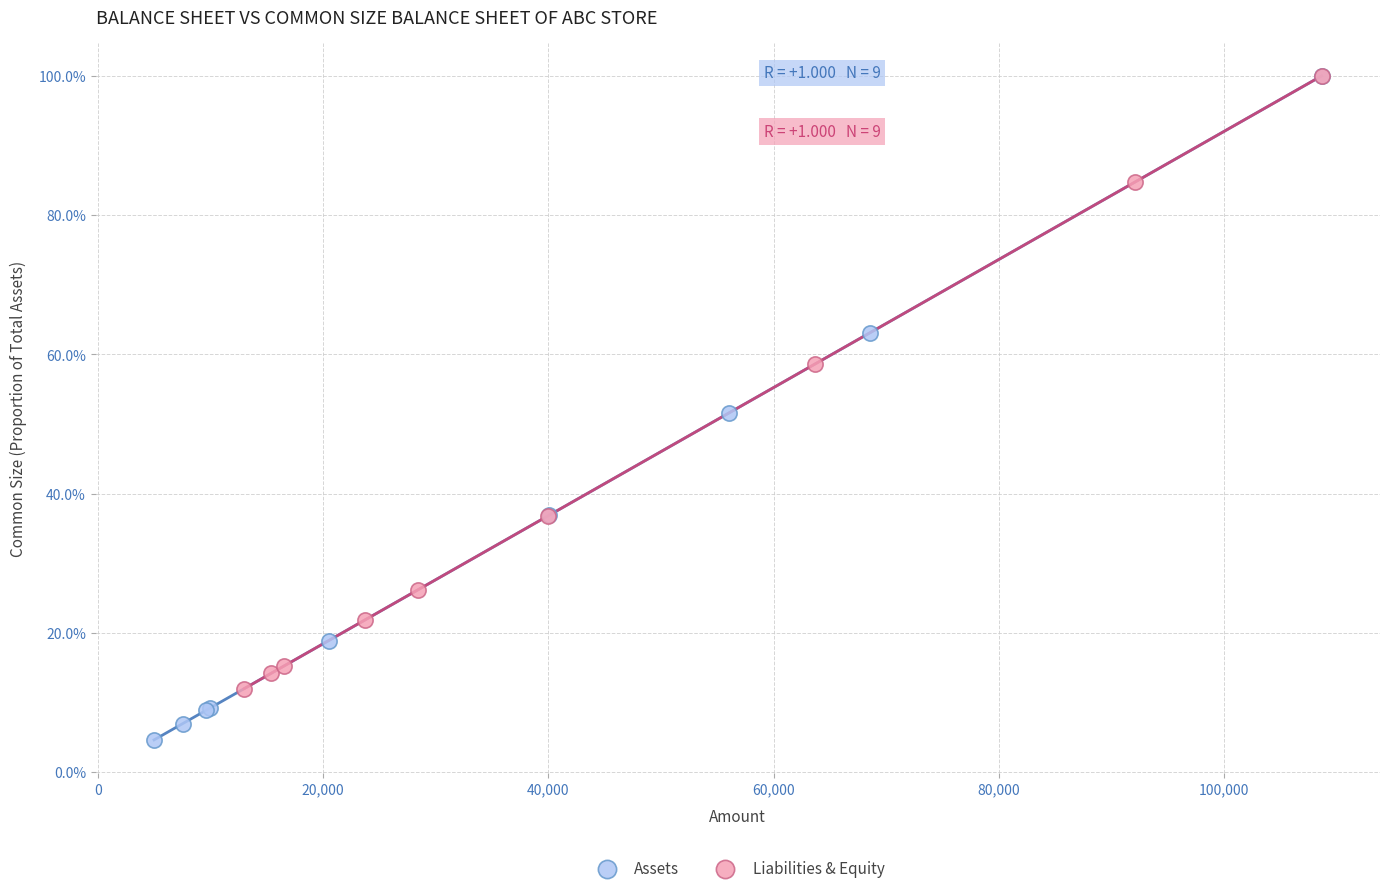

Which series has the largest Y range (max minus min)?

Assets